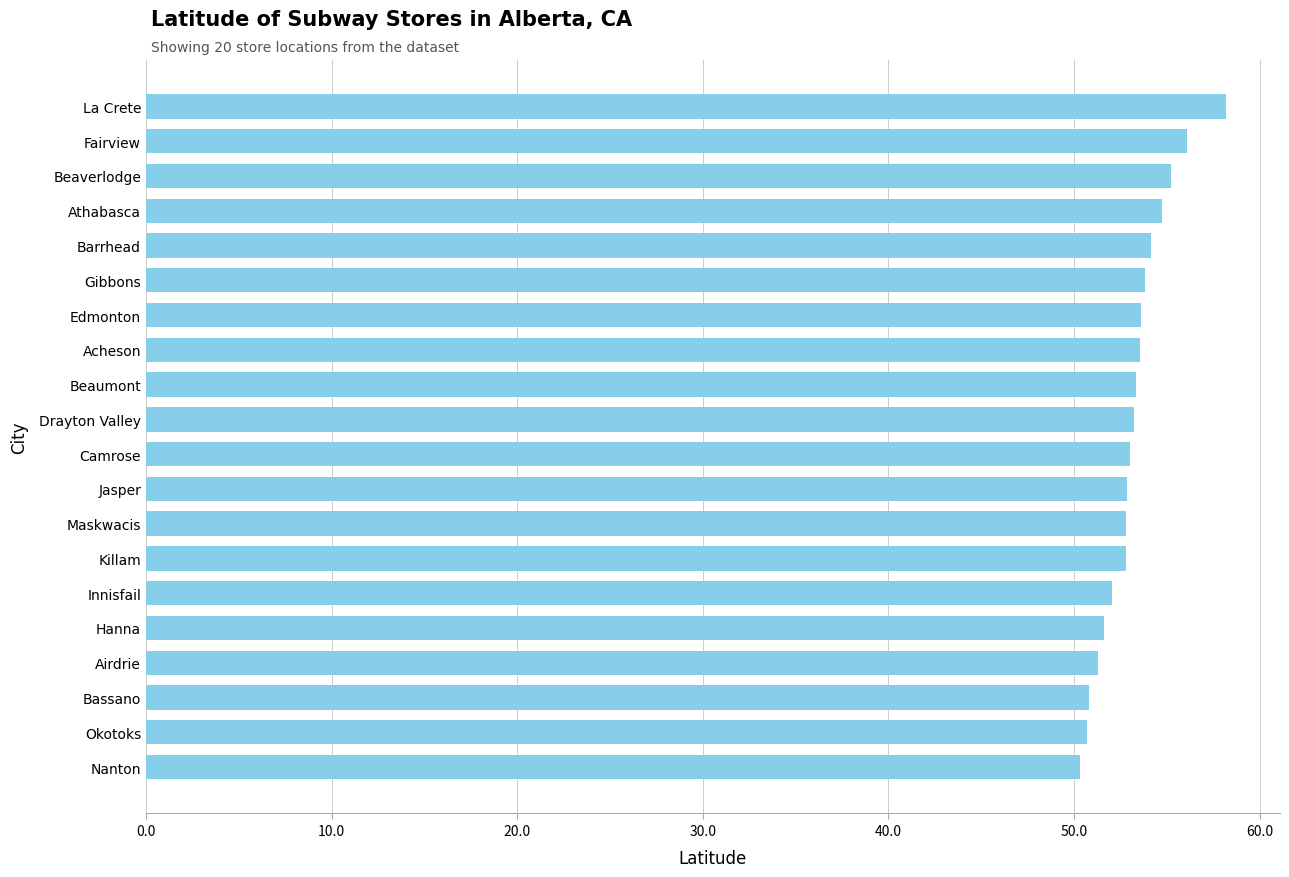

What is the value of the 15th bar from the top?

52.0